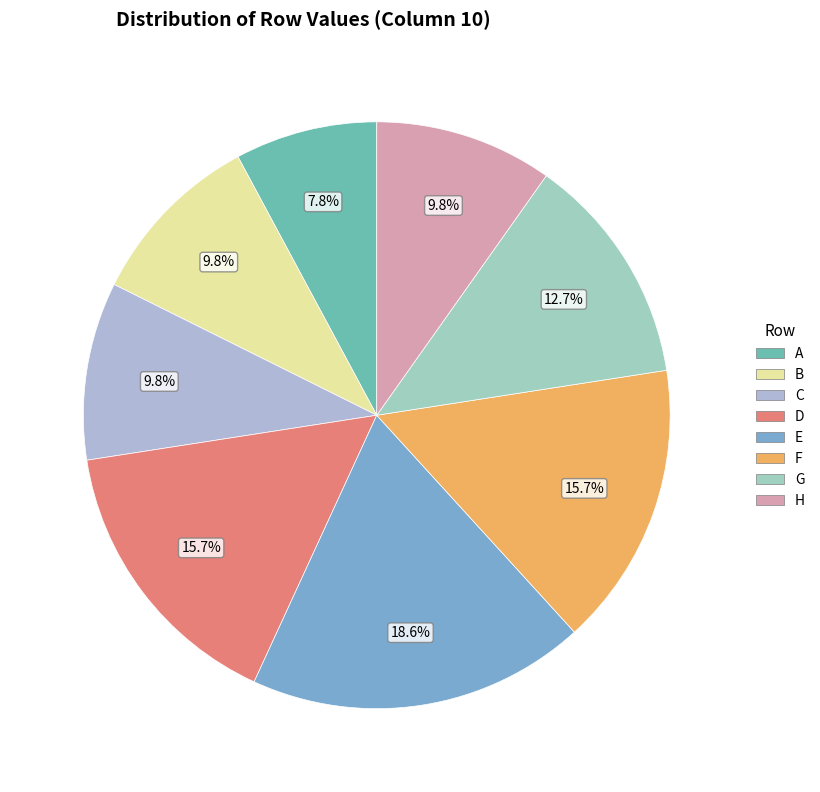

What is the total percentage of C and A?

17.6%